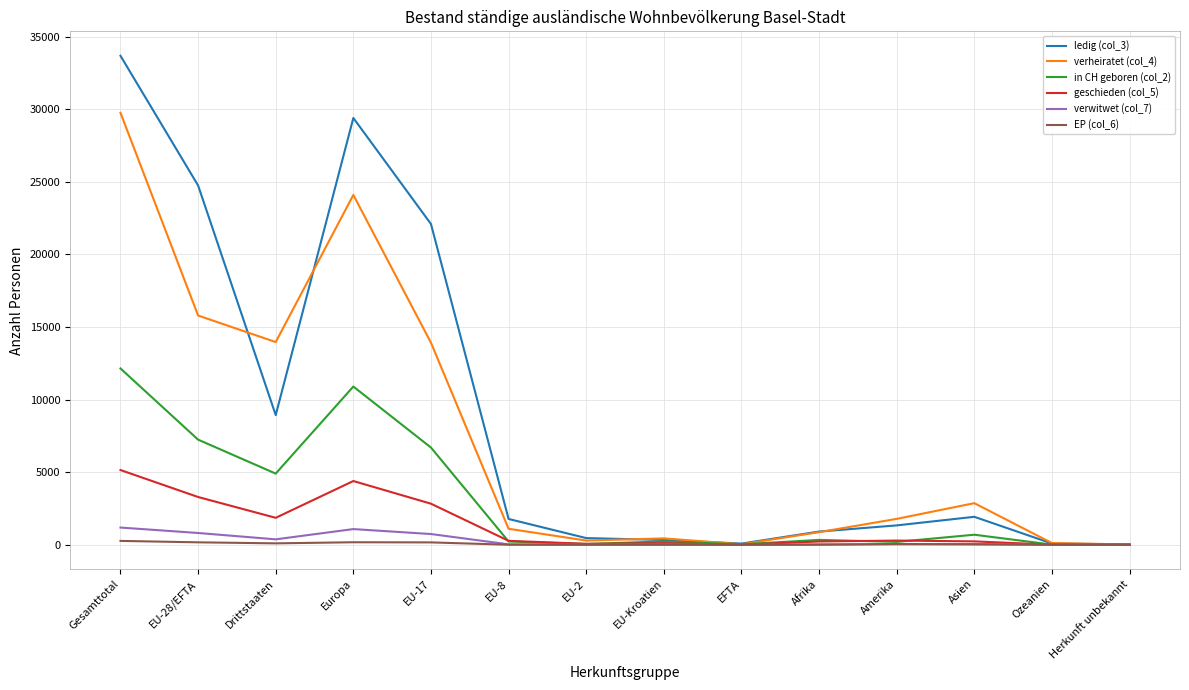

Between Drittstaaten and Afrika, which series saw the biggest shift?

verheiratet (col_4)